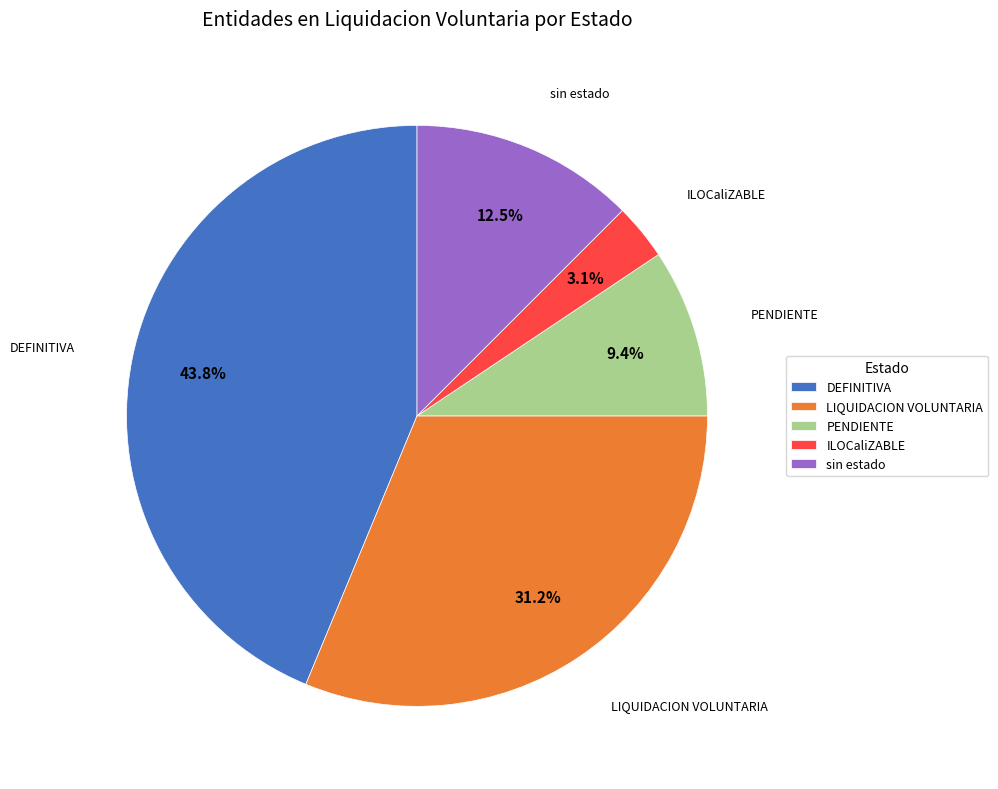

Is sin estado the majority of the pie?

No